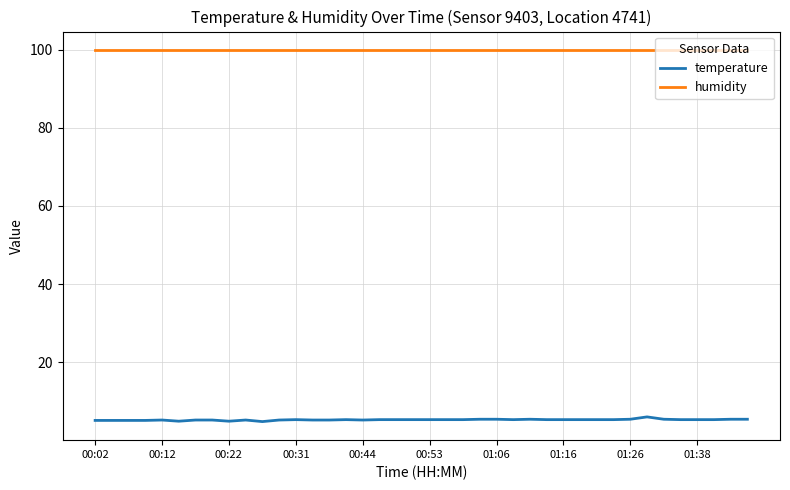

Count the number of categories in the chart.

40